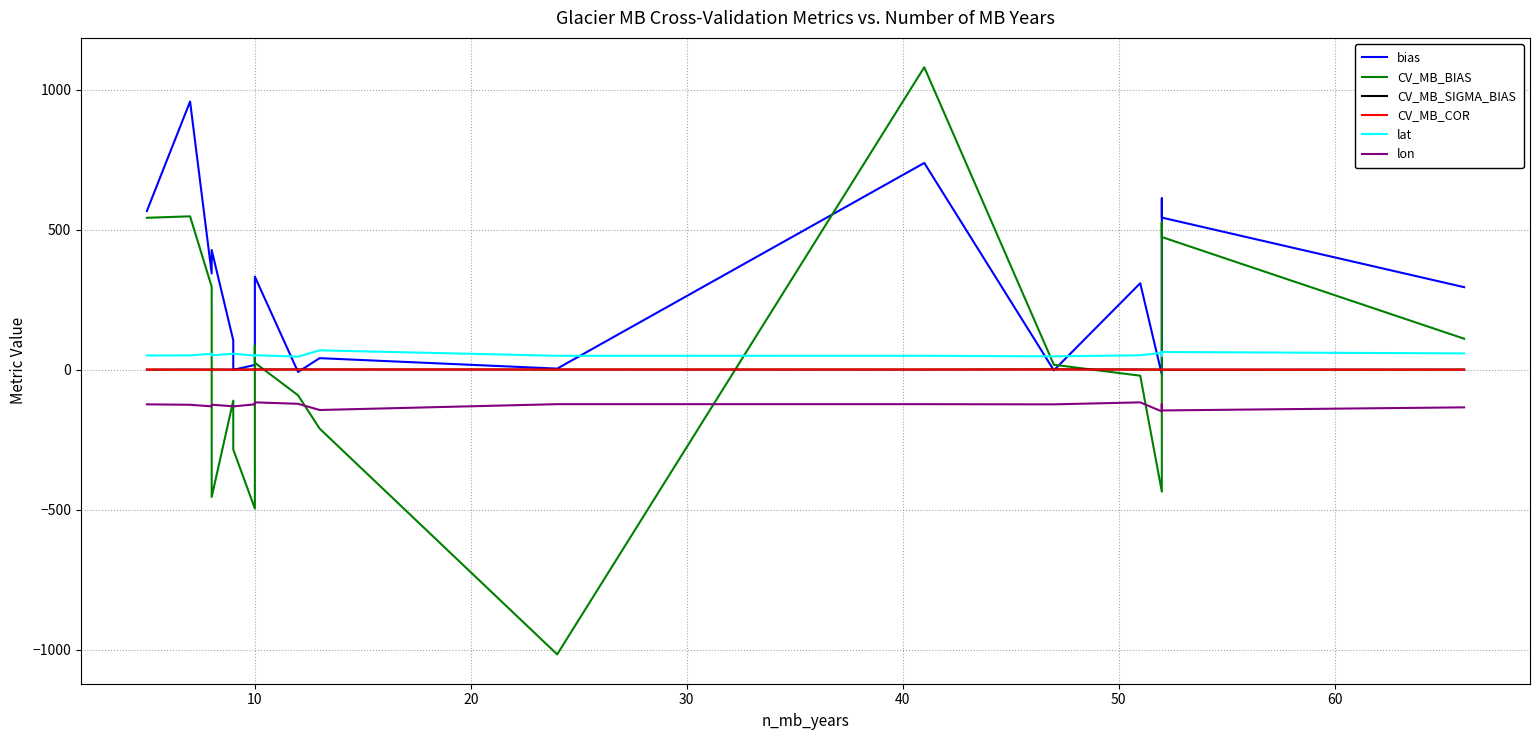

How many series are shown in this chart?

6